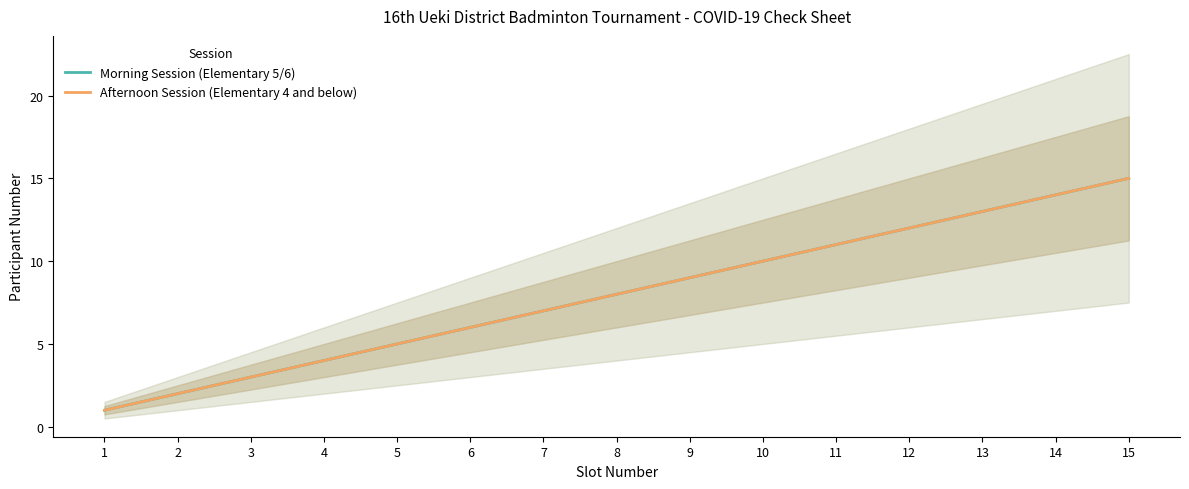

List the labels in order of Morning Session (Elementary 5/6) value, smallest first.

1, 2, 3, 4, 5, 6, 7, 8, 9, 10, 11, 12, 13, 14, 15